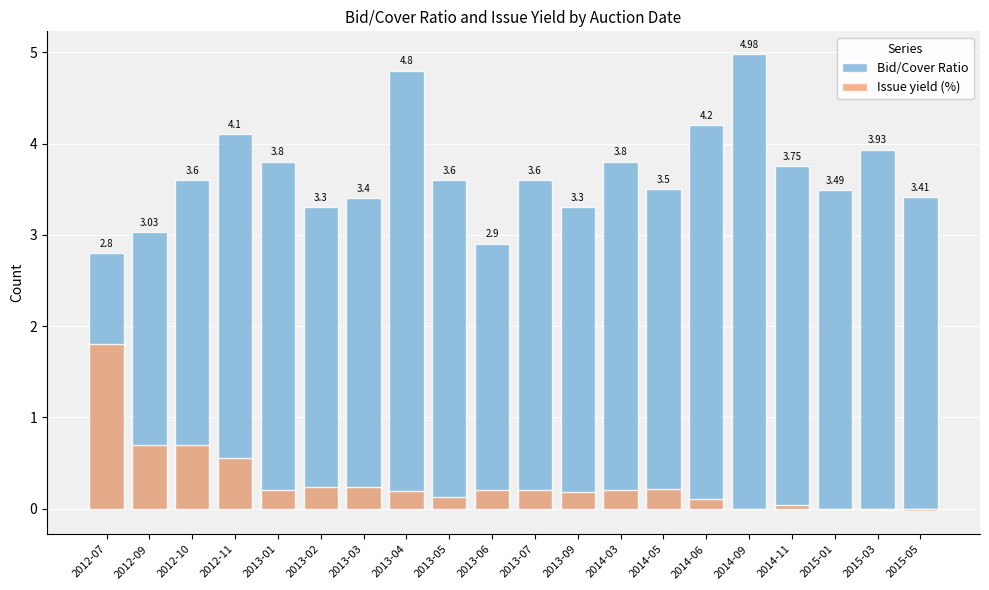

At how many categories does at least one series exceed 2?

20